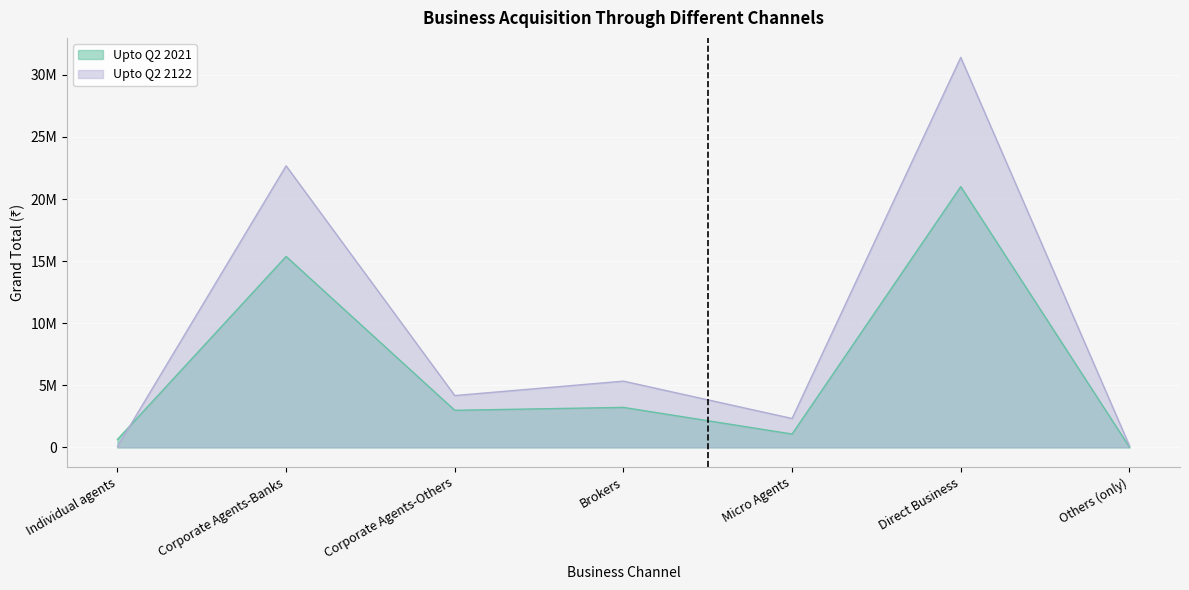

True or false: Upto Q2 2122 has a value of 61751 at Individual agents.

True